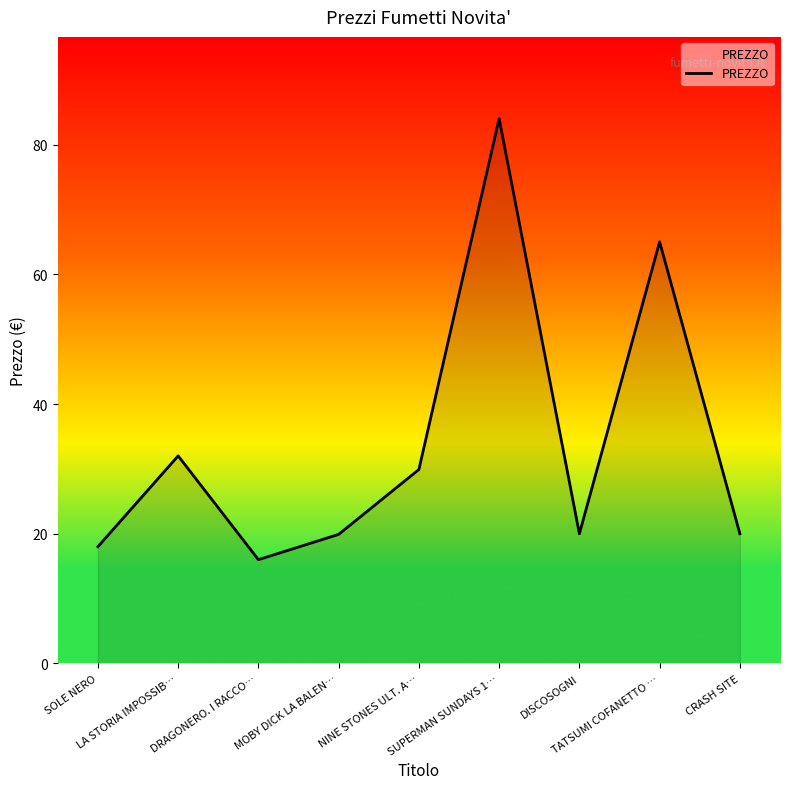

Between MOBY DICK LA BALEN… and DRAGONERO. I RACCO…, which is larger?

MOBY DICK LA BALEN…